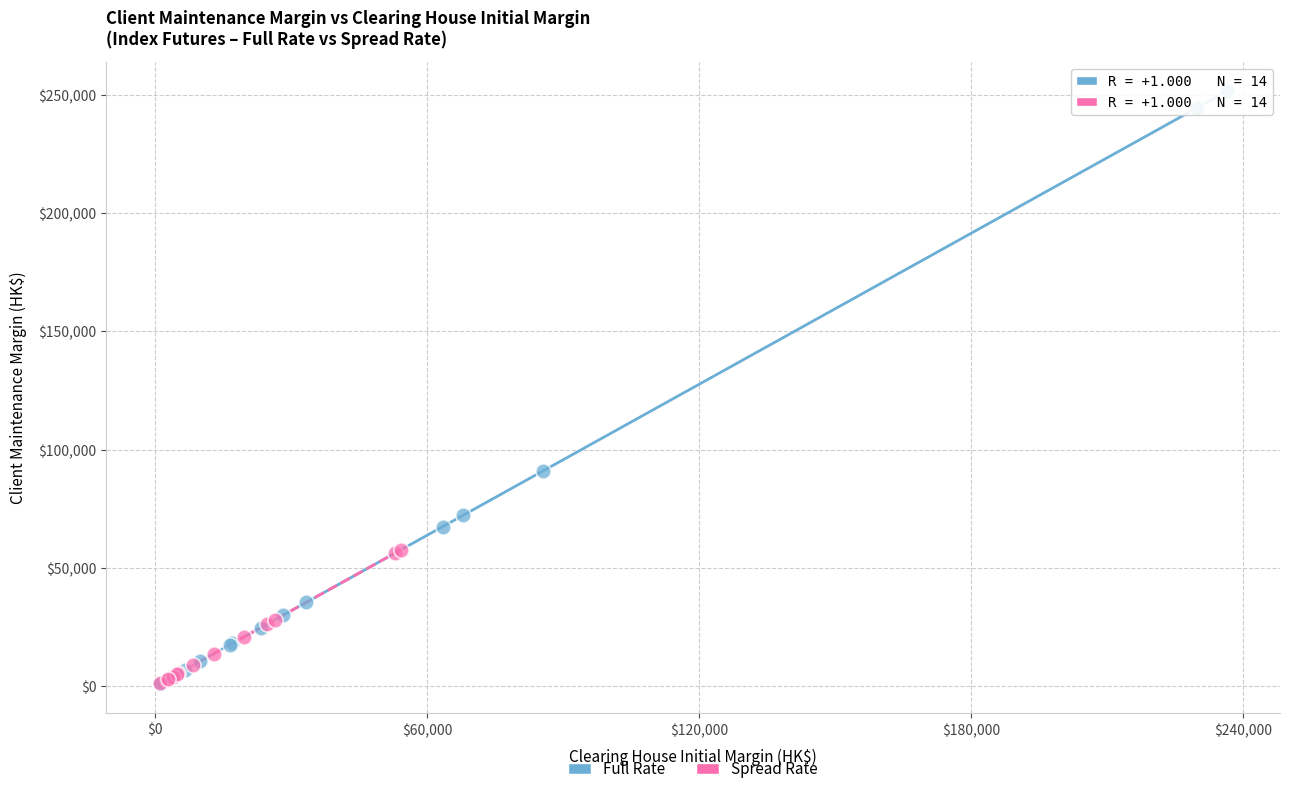

Which series contains the highest Y value?

Full Rate